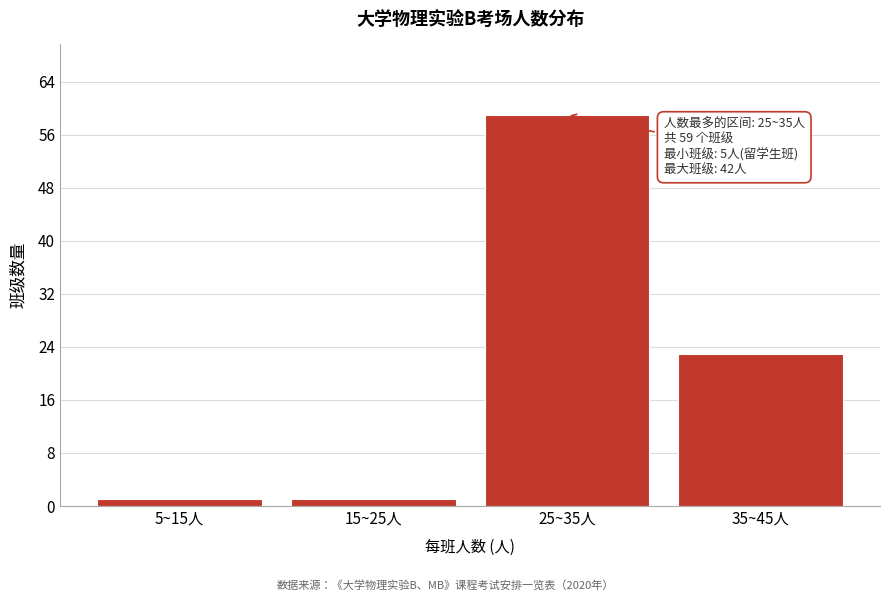

Reading left to right, list all the values displayed in this chart.

1	1	59	23